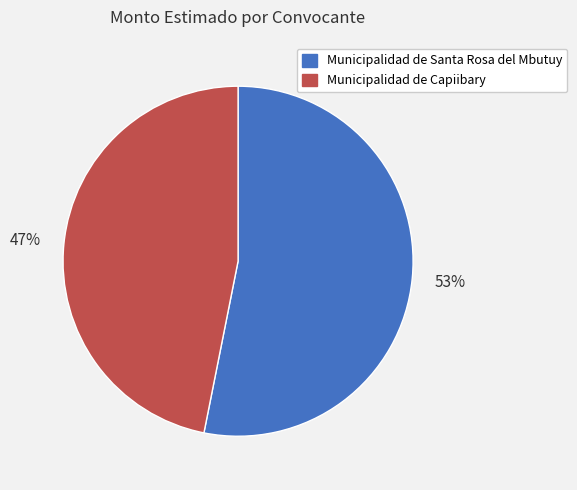

True or false: Municipalidad de Capiibary accounts for 54% of the total.

False